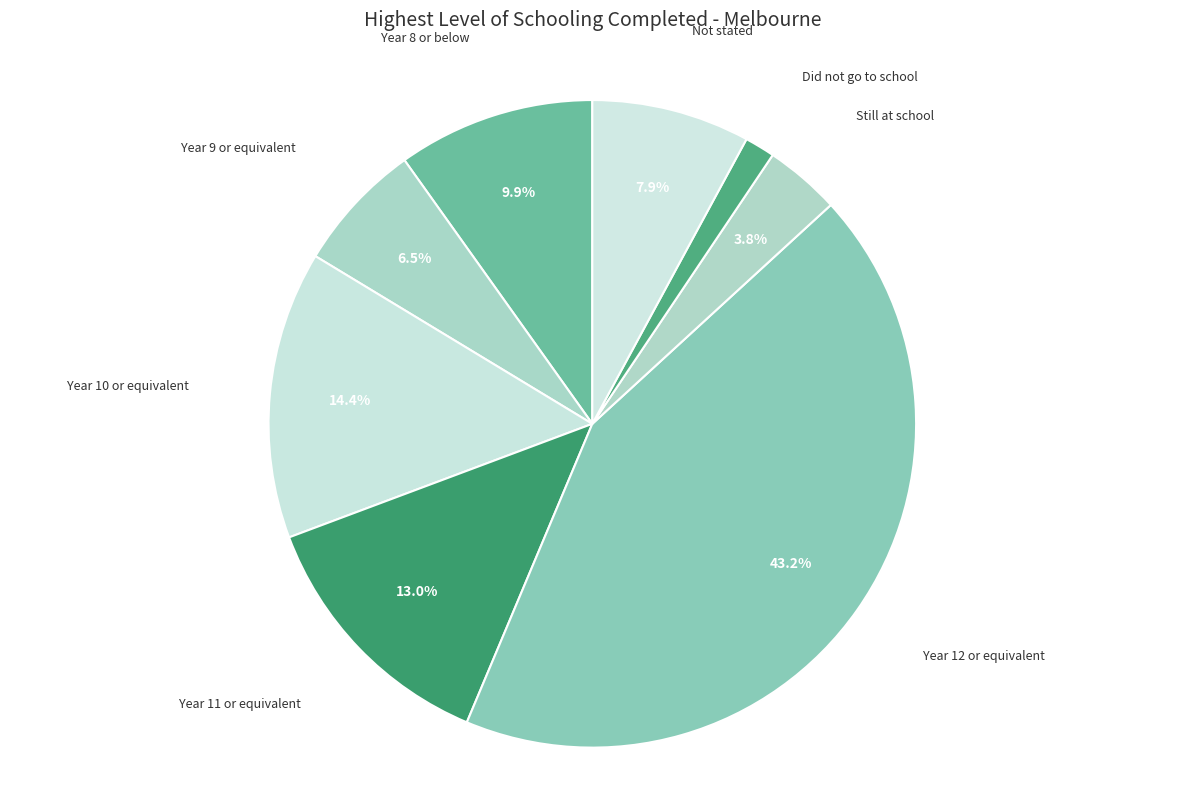

Which slice is the largest?

Year 12 or equivalent